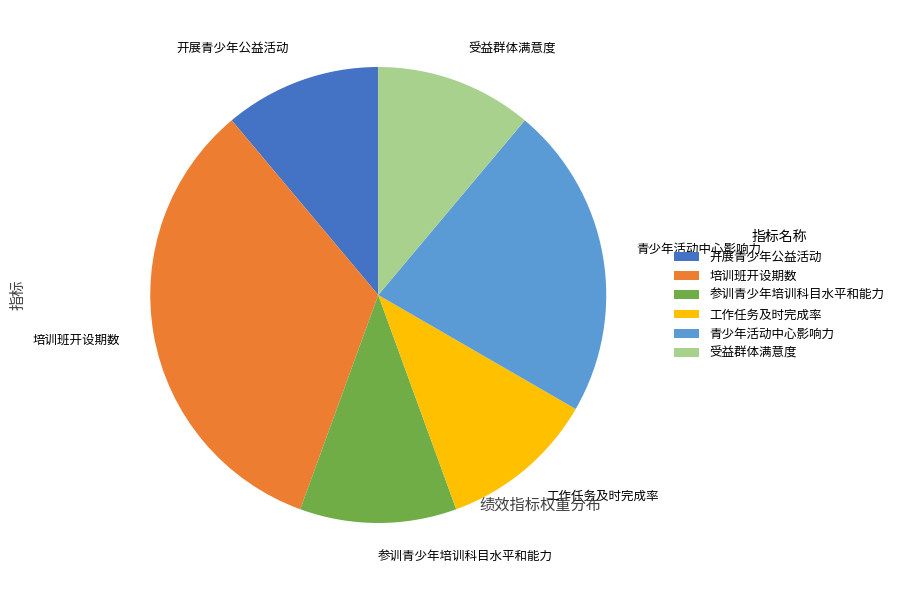

Is it true that 受益群体满意度 is 26% of the pie?

False